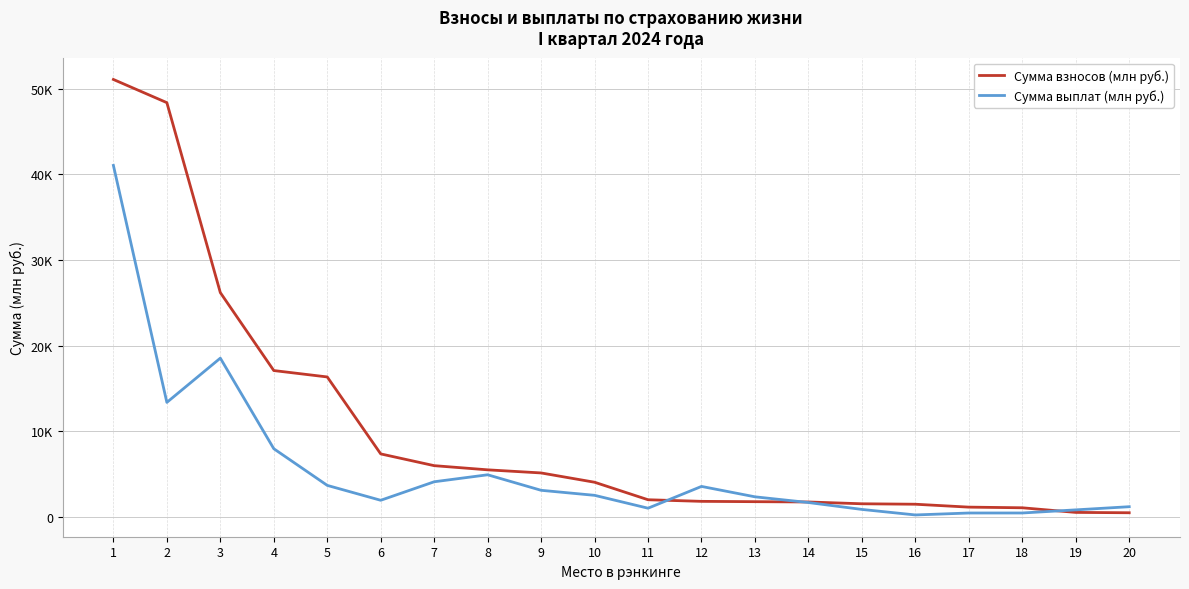

Rank the series by their maximum value, from highest to lowest.

Сумма взносов (млн руб.), Сумма выплат (млн руб.)